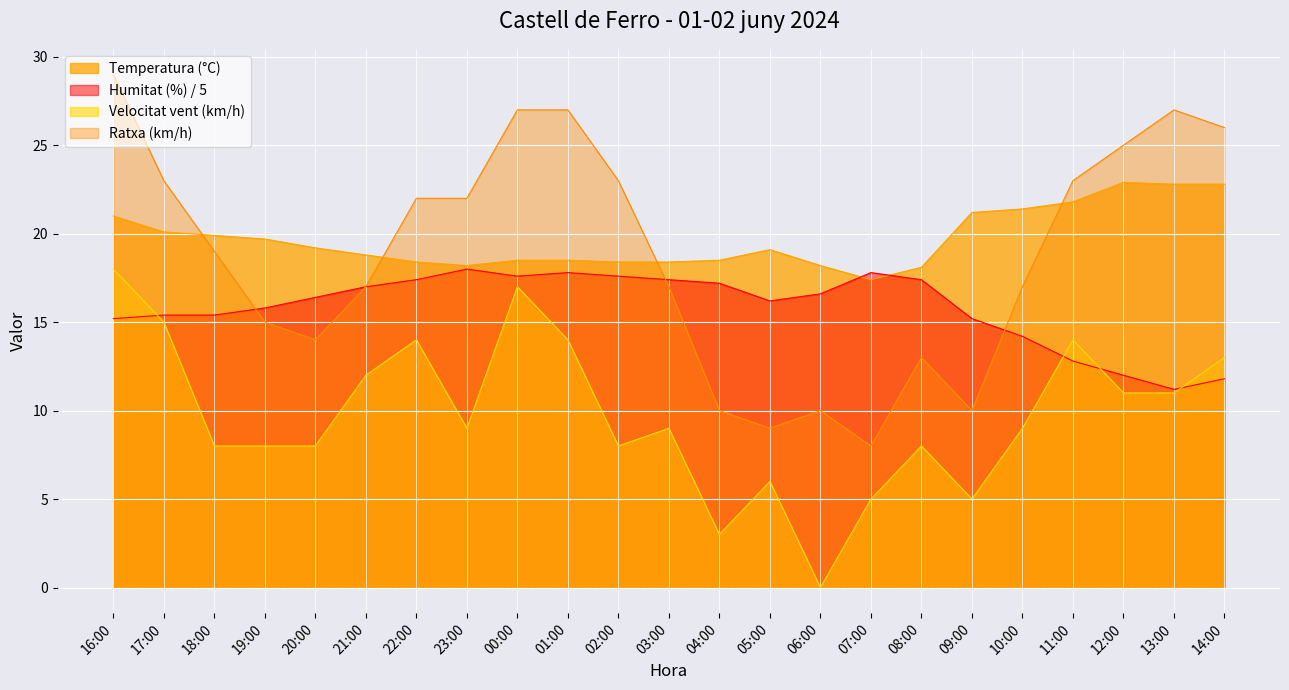

At 11:00, list the series in order from largest to smallest.

Ratxa (km/h), Temperatura (°C), Velocitat vent (km/h), Humitat (%) / 5